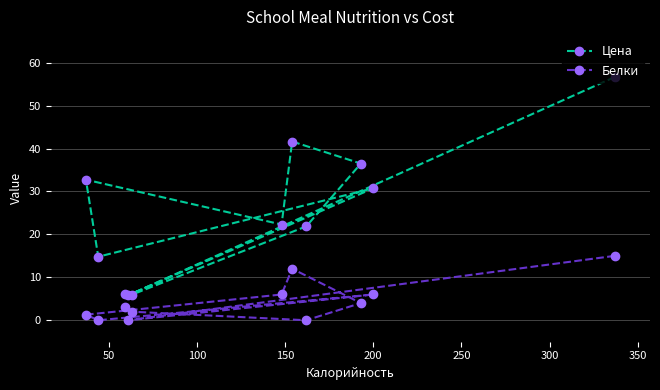

Which series has the largest total across all categories?

Цена